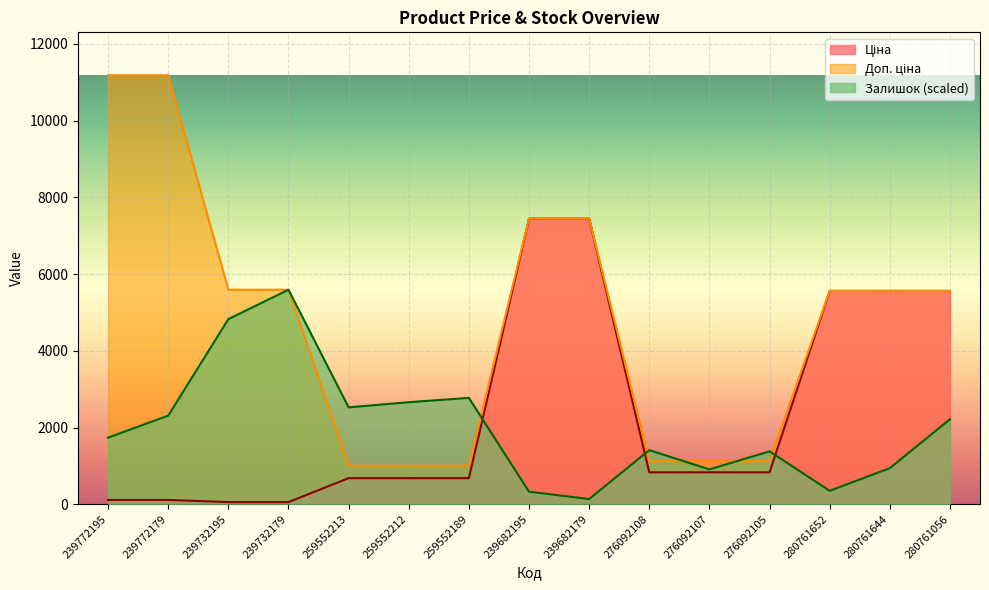

How many data points in Ціна are less than 831?

7